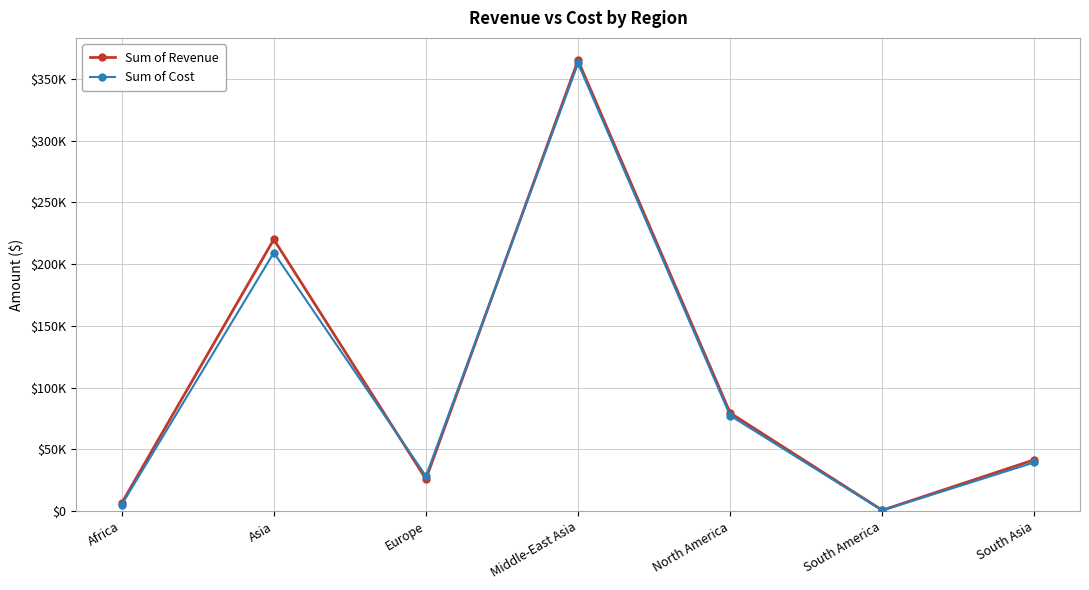

What is the minimum value shown in the chart?

625